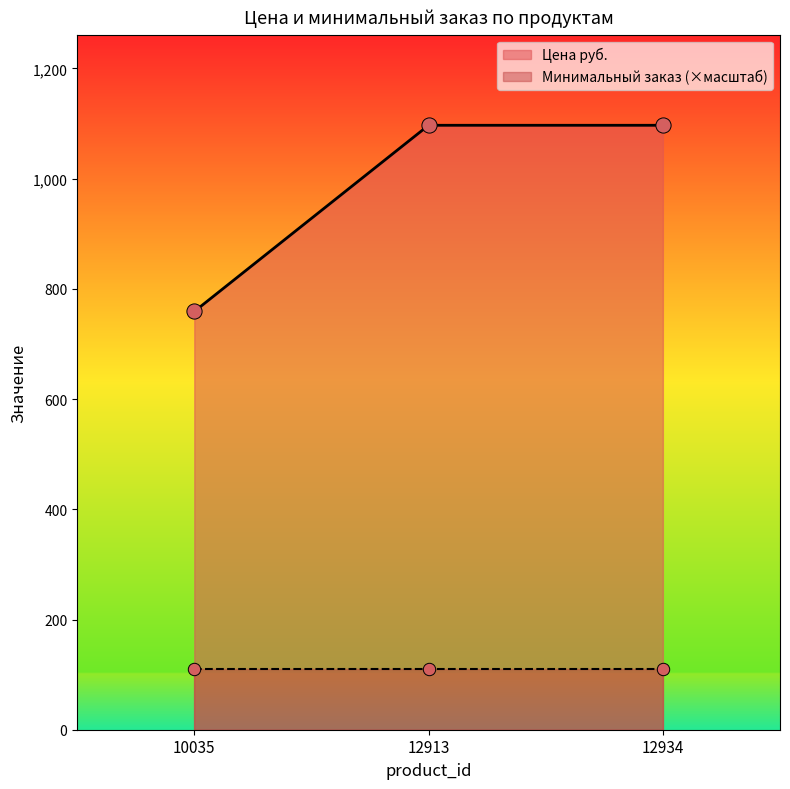

Approximately how many times larger is the value at 10035 compared to 12934?

0.7